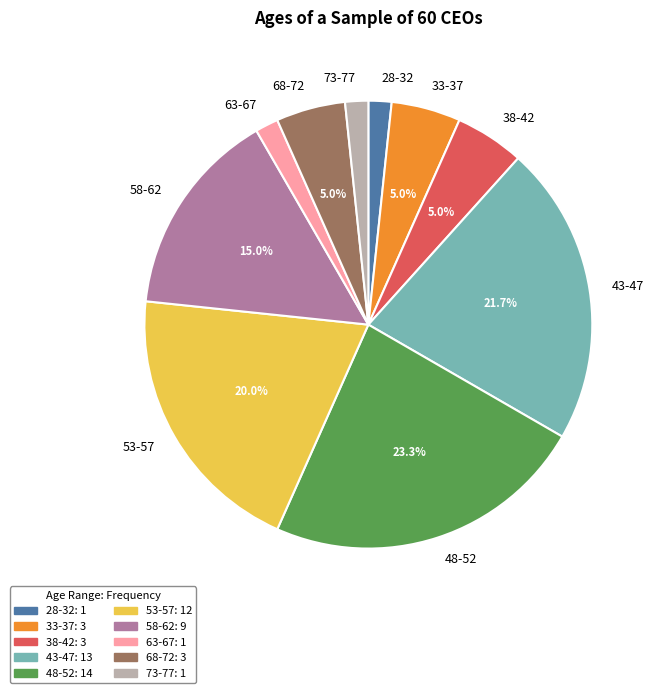

Is it true that 48-52 is 23% of the pie?

True